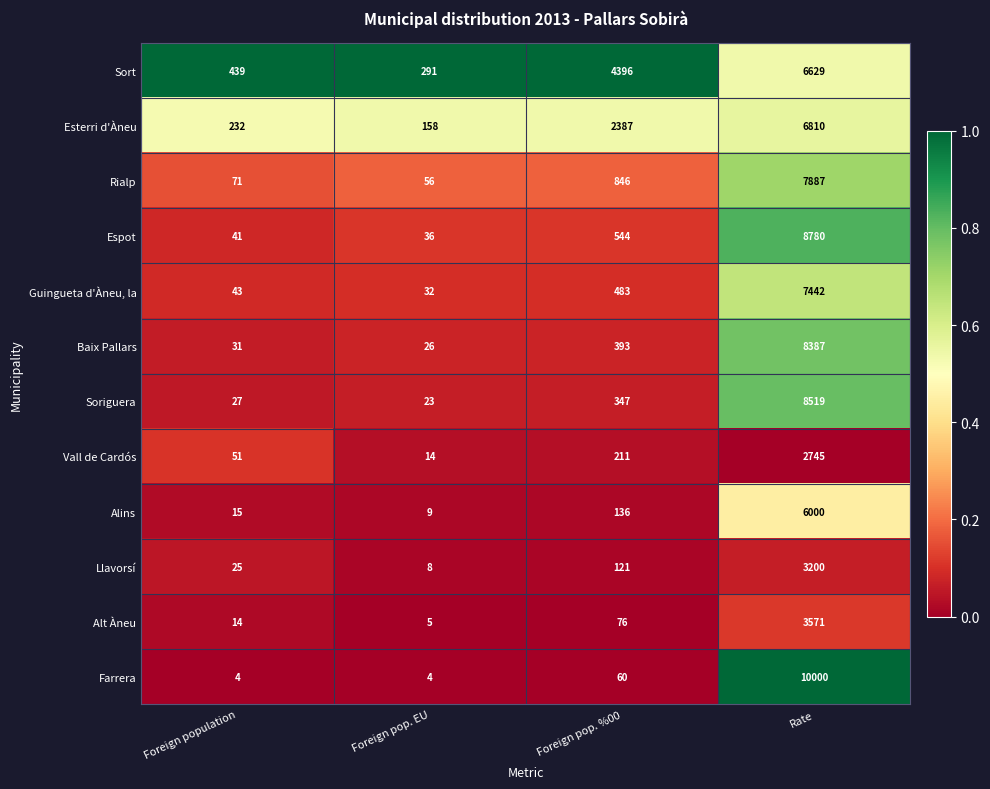

Which category has the highest value in the Alins series?

Rate